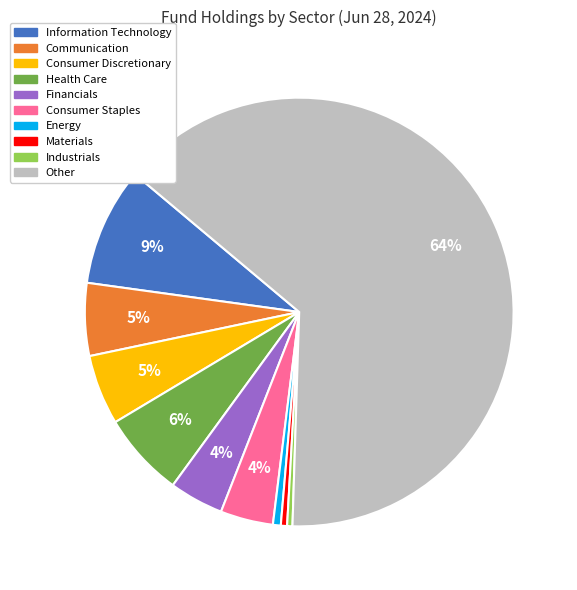

To the nearest percent, what is the average slice percentage?

10%